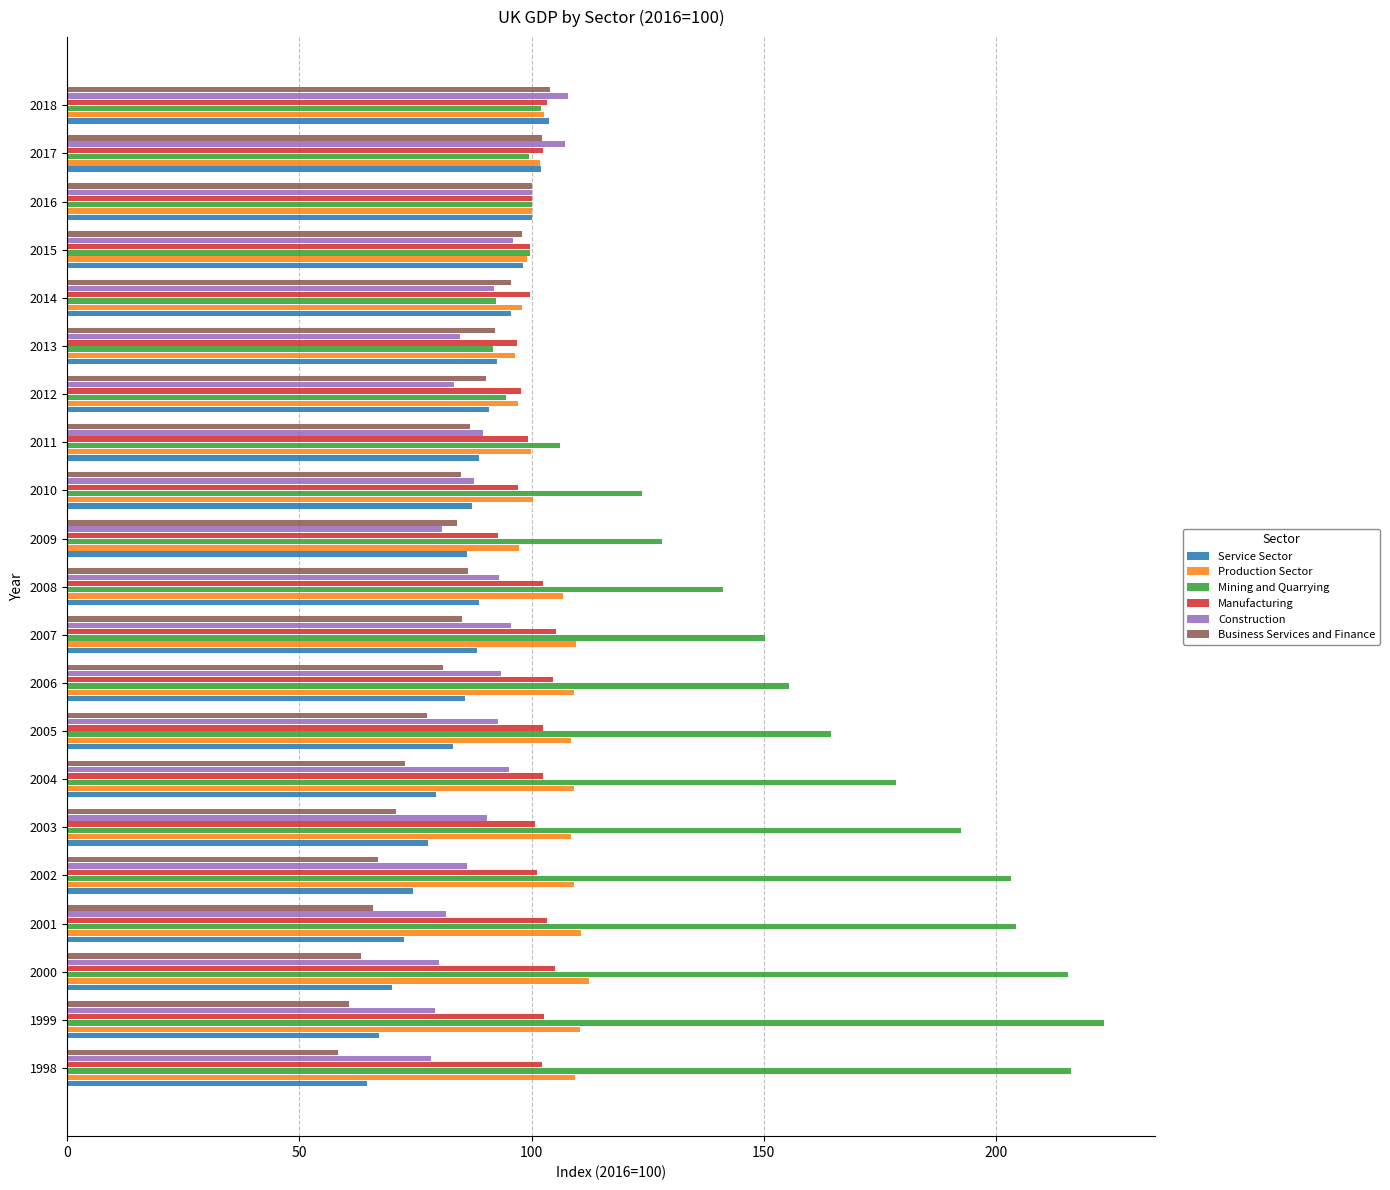

What is the average value of the Production Sector series?

104.6